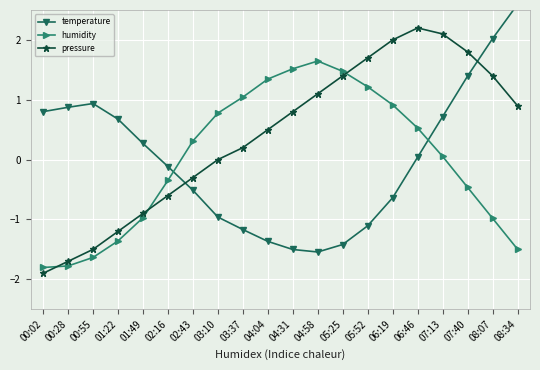

How many values in the temperature series are below 0?

10